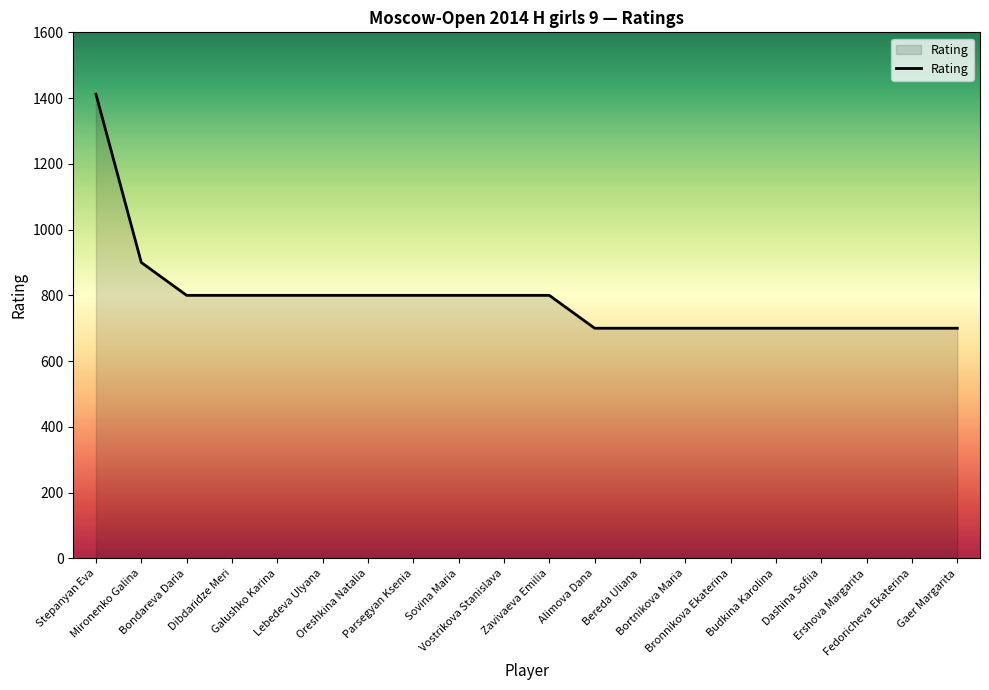

Reading left to right, transcribe all the data shown in this chart.

1412	900	800	800	800	800	800	800	800	800	800	700	700	700	700	700	700	700	700	700